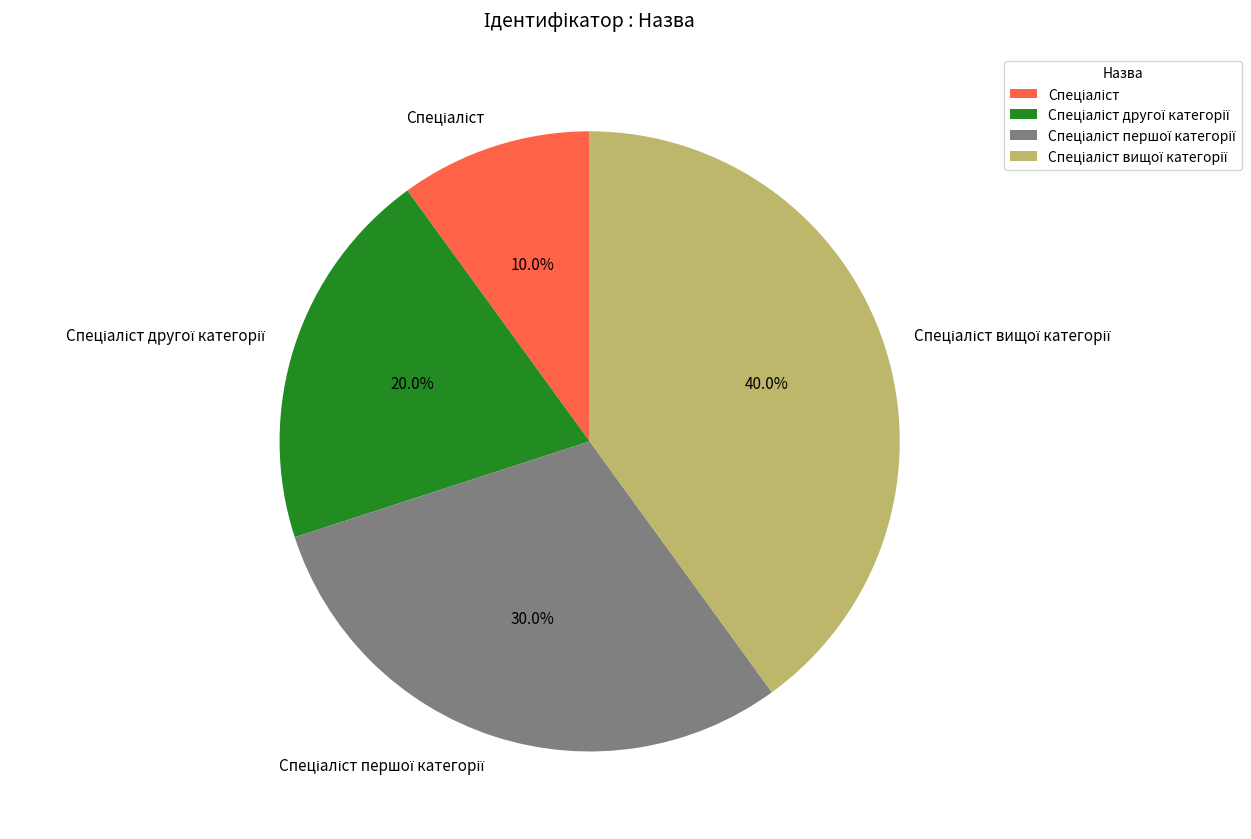

Is there any slice that represents more than half of the pie?

No